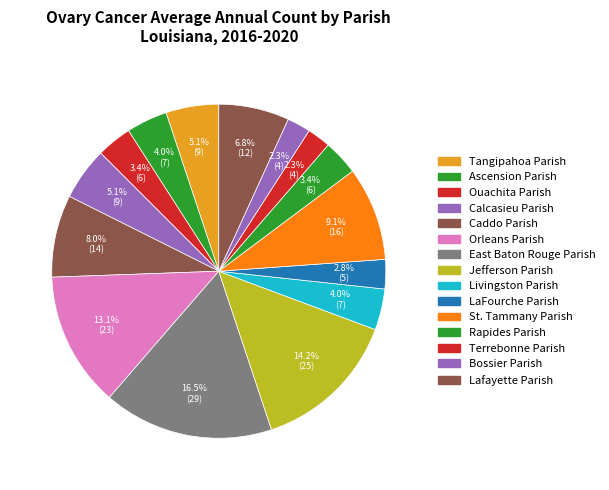

The Lafayette Parish slice represents 20% of the pie. True or false?

False